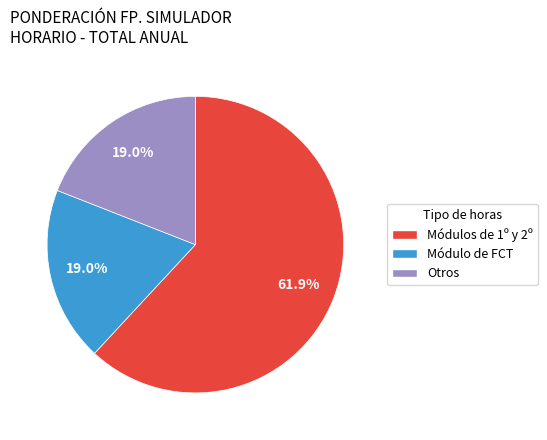

Approximately how many times larger is the value at Módulos de 1º y 2º compared to Otros?

3.3